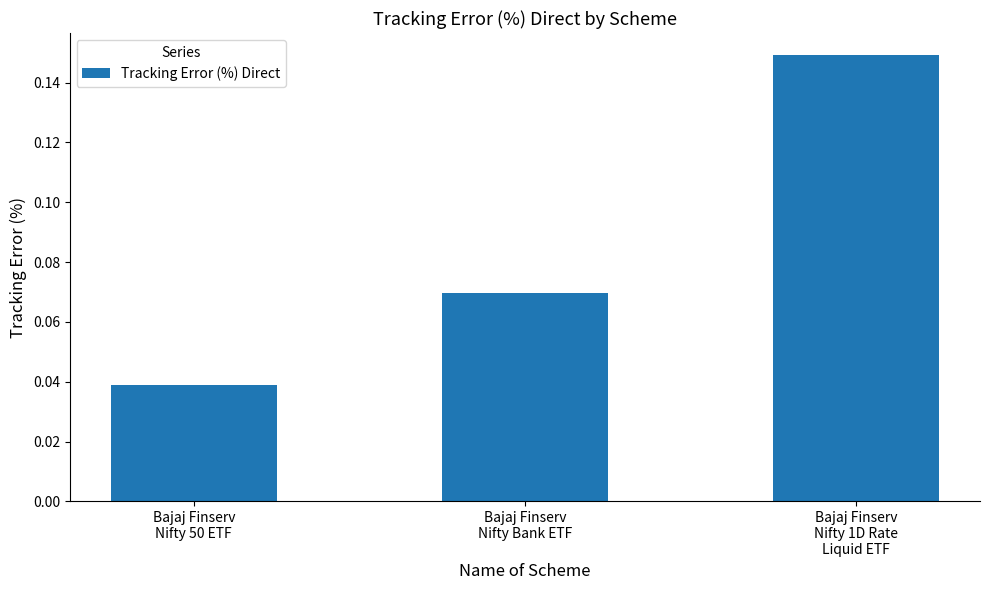

What is the sum of all values?

0.3